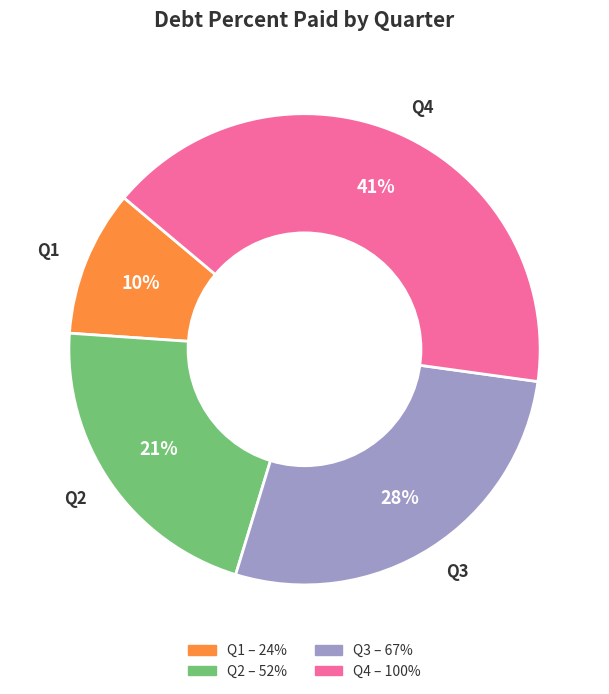

True or false: Q3 accounts for 28% of the total.

True